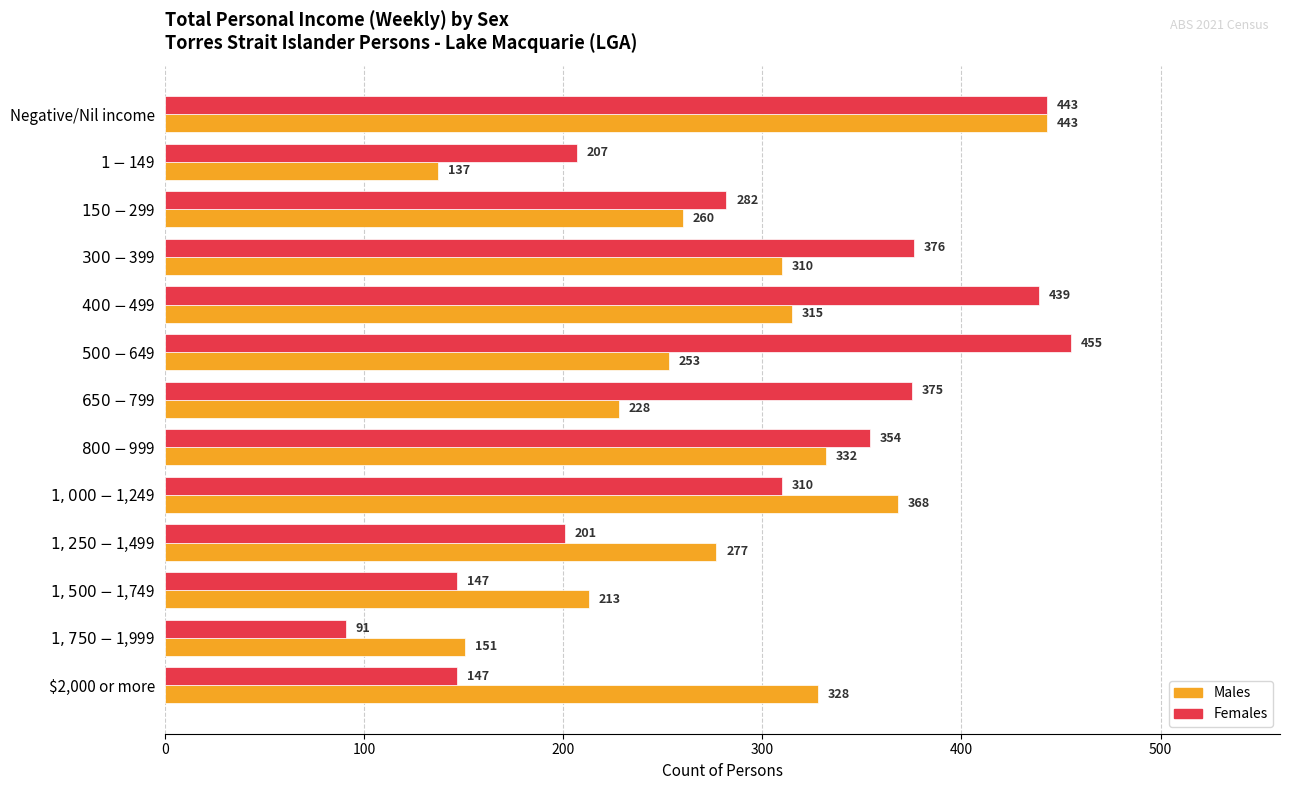

The Females series shows 711 at Negative/Nil income. True or false?

False